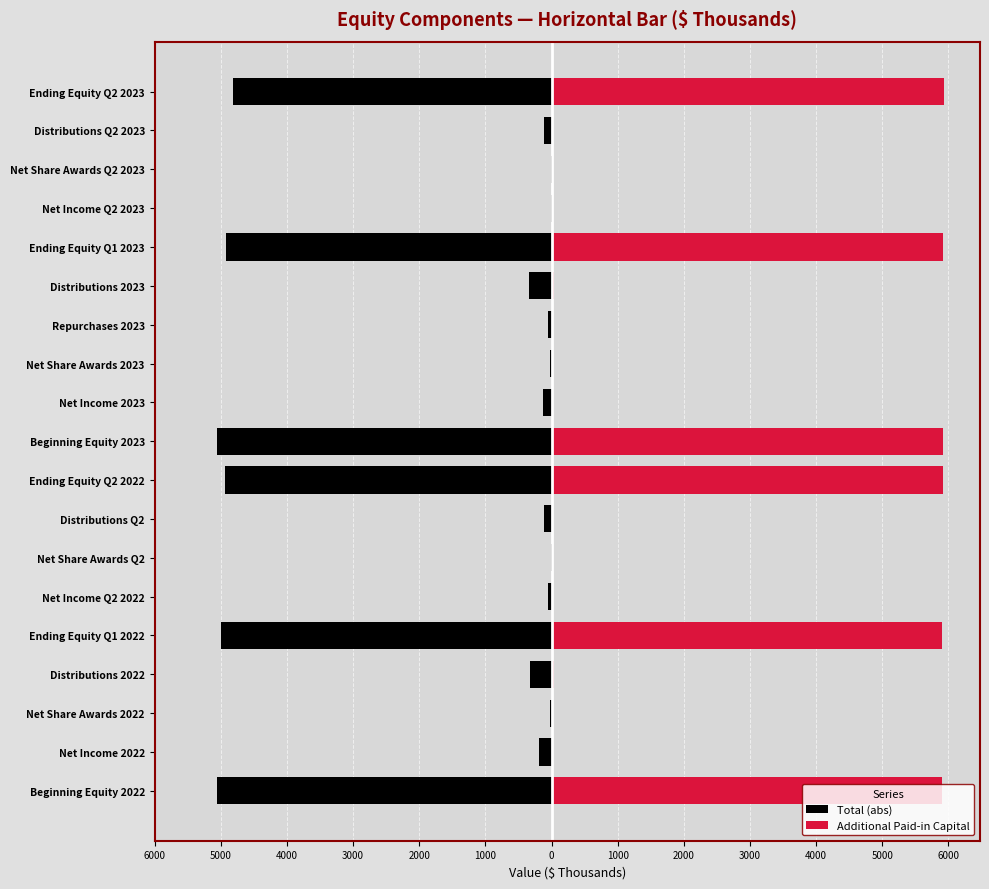

Reading left to right, extract all data points from this chart.

Total (abs): -5056.9	-186.4	-21.6	-331.4	-4991.5	-49.8	-3.8	-110.5	-4935.0	-5051.8	-128.2	-21.4	-50.0	-340.6	-4926.9	-2.3	-2.8	-113.5	-4814.3
Additional Paid-in Capital: 5897.5	18.6	13.9	33.1	5907.8	5.0	3.8	11.0	5911.6	5914.9	12.8	11.6	5.0	34.1	5924.6	0.2	2.8	11.4	5927.5